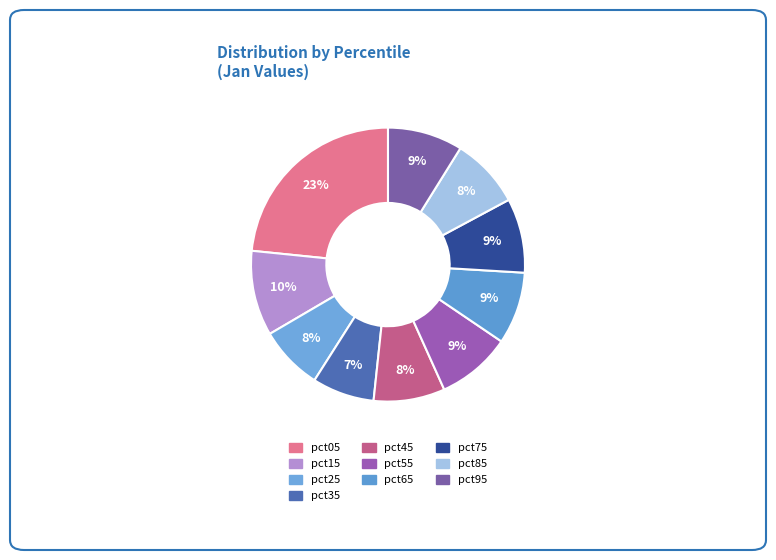

Count the number of slices in the pie.

10